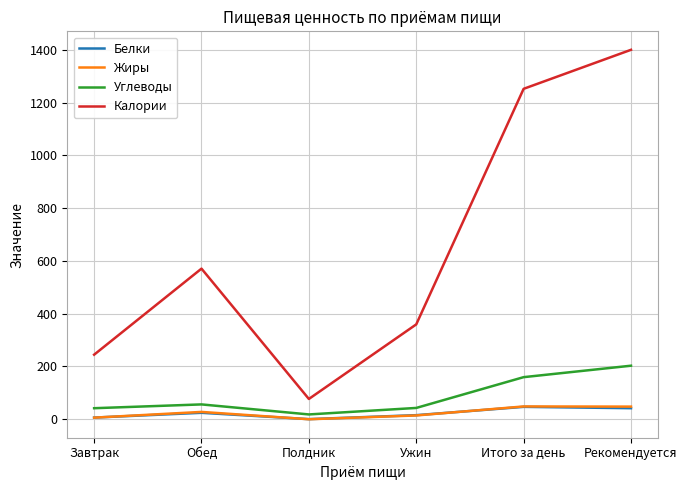

What is the sum of all Белки values?

136.2